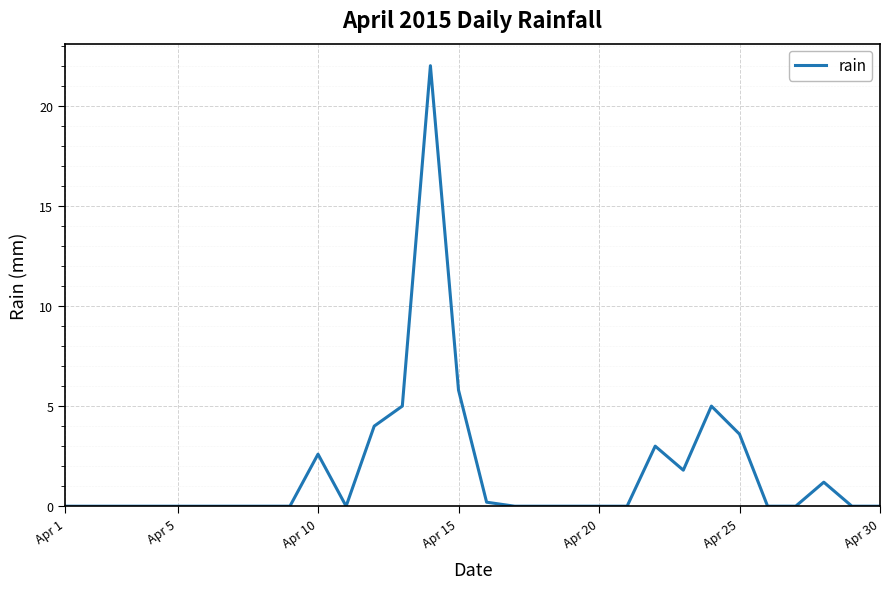

What is the greatest value displayed?

22.0